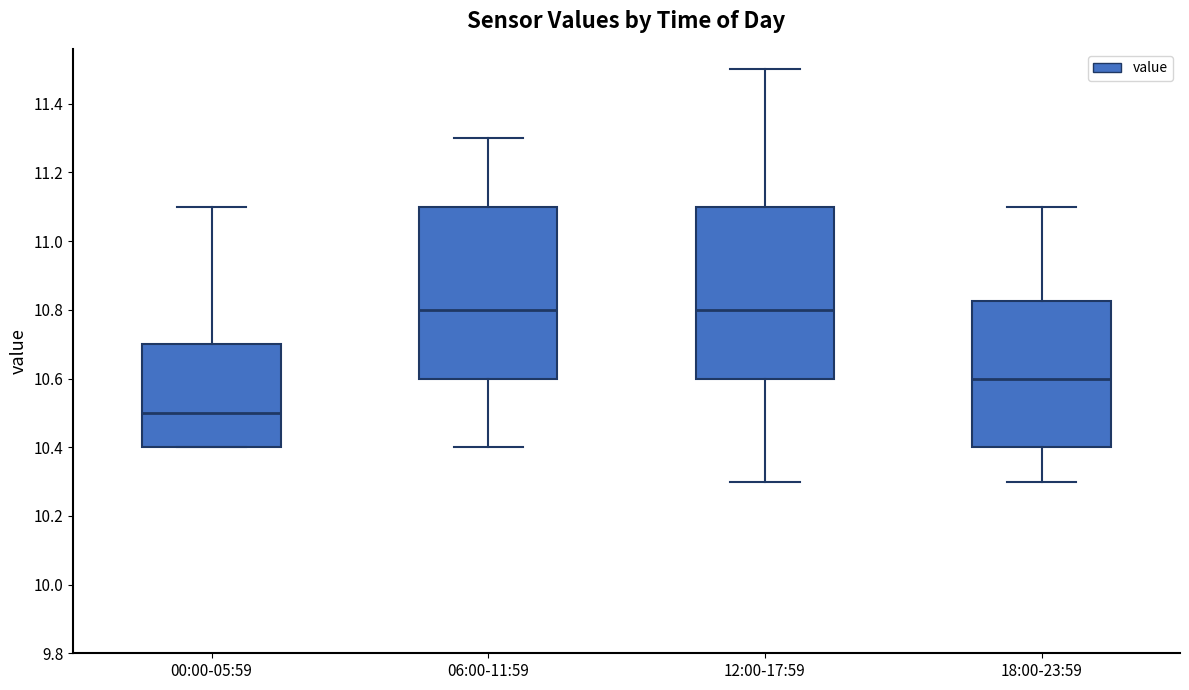

Where is the upper edge of the box for 18:00-23:59 on the y-axis? The values are not printed on the chart, so give them approximately, as read against the axis.

10.82